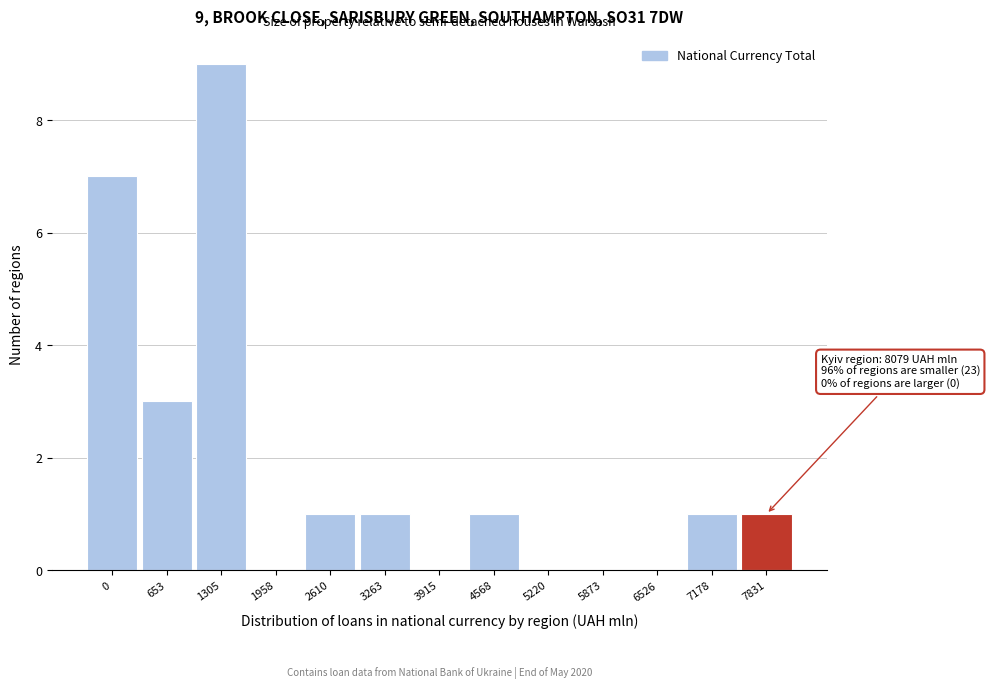

Reading left to right, list all the values displayed in this chart.

0=7	653=3	1305=9	1958=0	2610=1	3263=1	3915=0	4568=1	5220=0	5873=0	6526=0	7178=1	7831=1